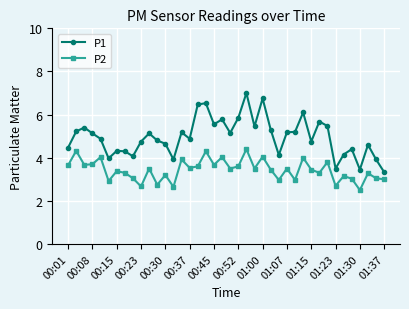

Which series has the largest total across all categories?

P1